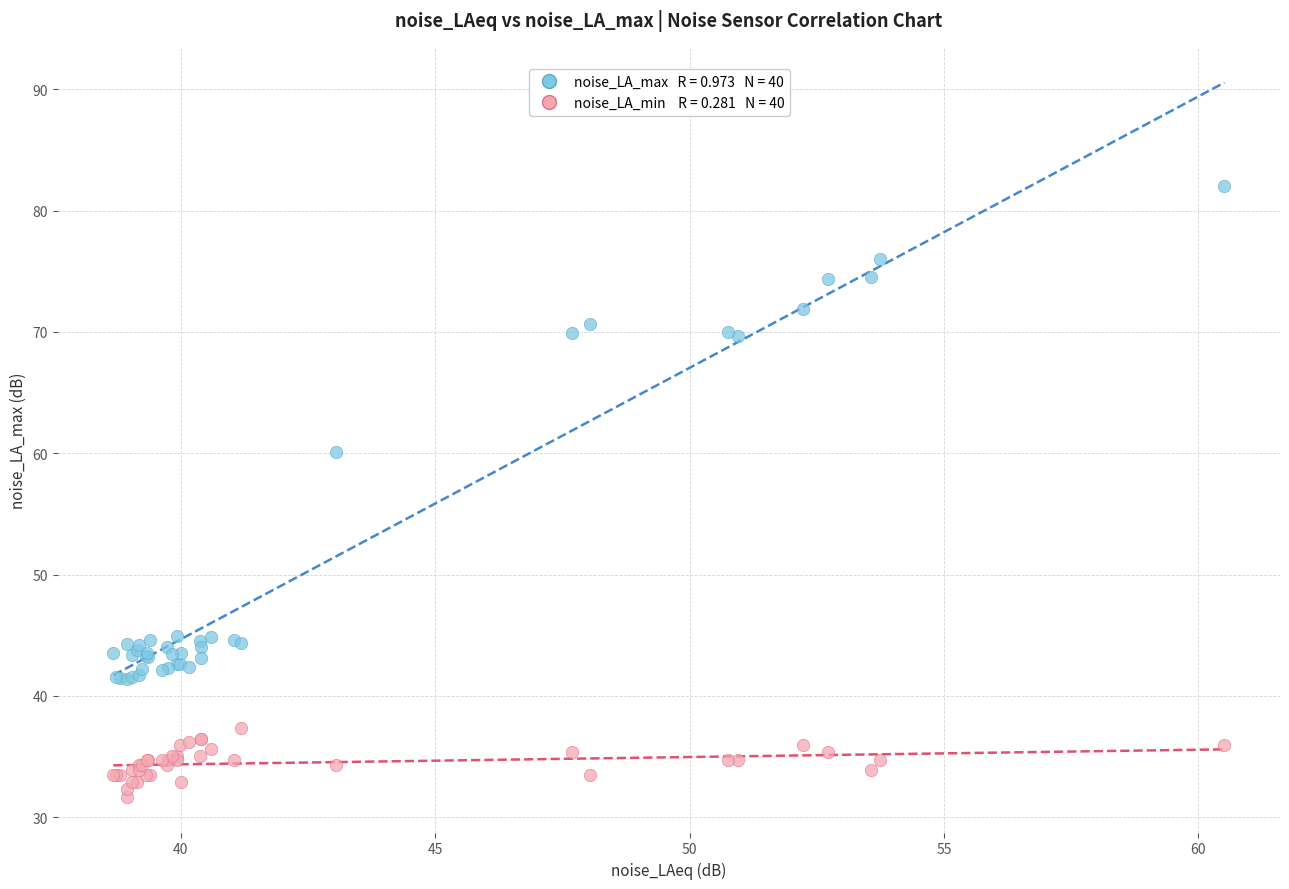

Across all series, what Y value is closest to 56?

60.1